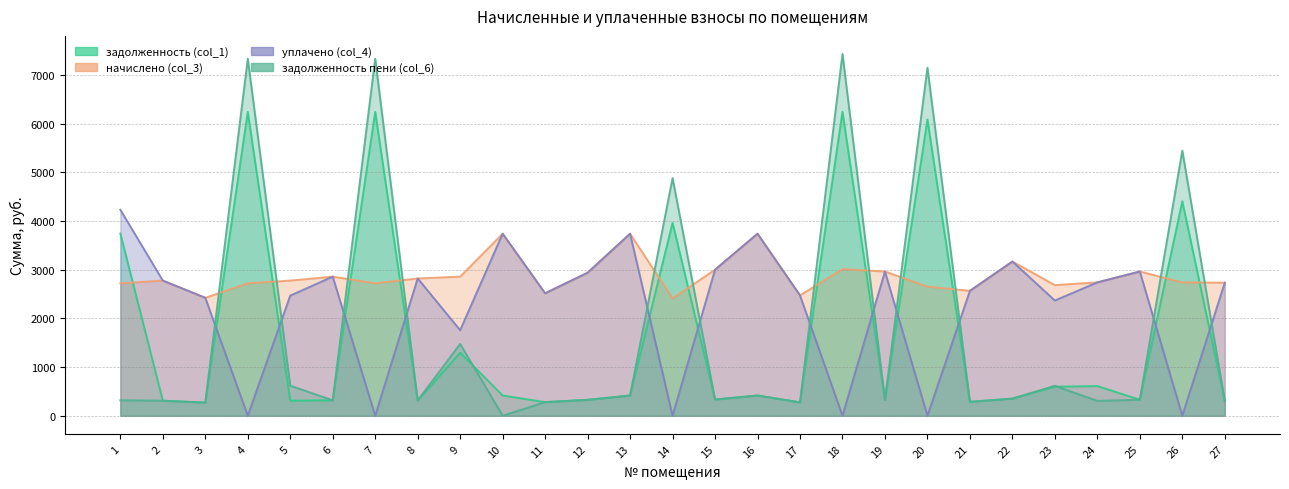

What is the sum of the задолженность (col_1) values at 4 and 24?

6849.9